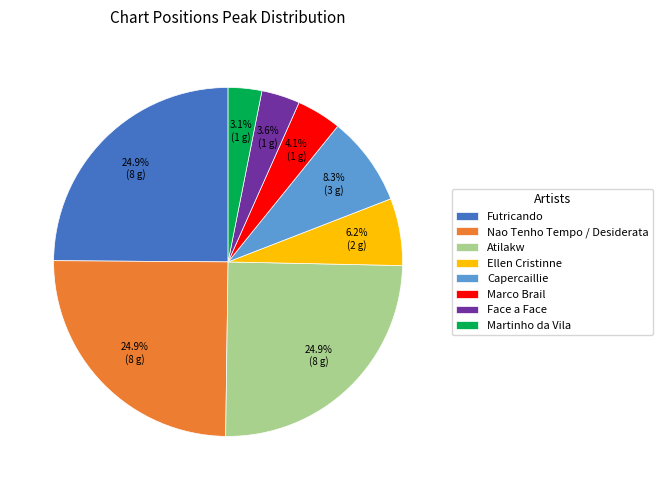

The Atilakw slice represents 18% of the pie. True or false?

False